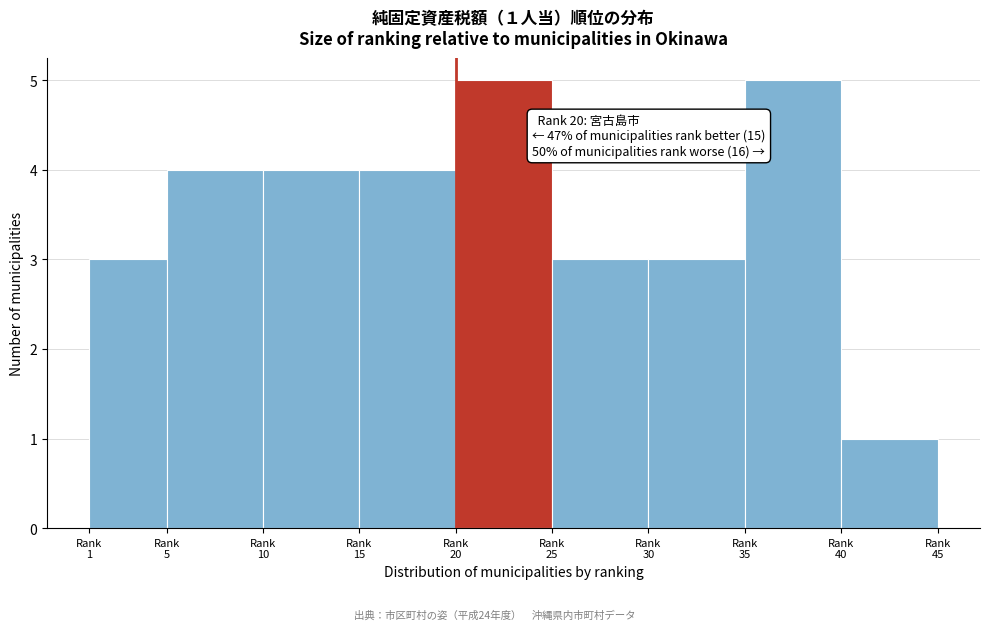

Reading right to left, what are all the values shown in this chart?

1	5	3	3	5	4	4	4	3